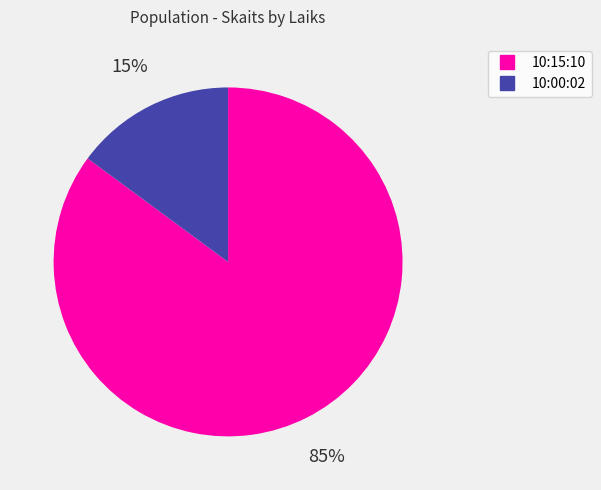

Combined, do 10:00:02 and 10:15:10 account for over 50%?

Yes